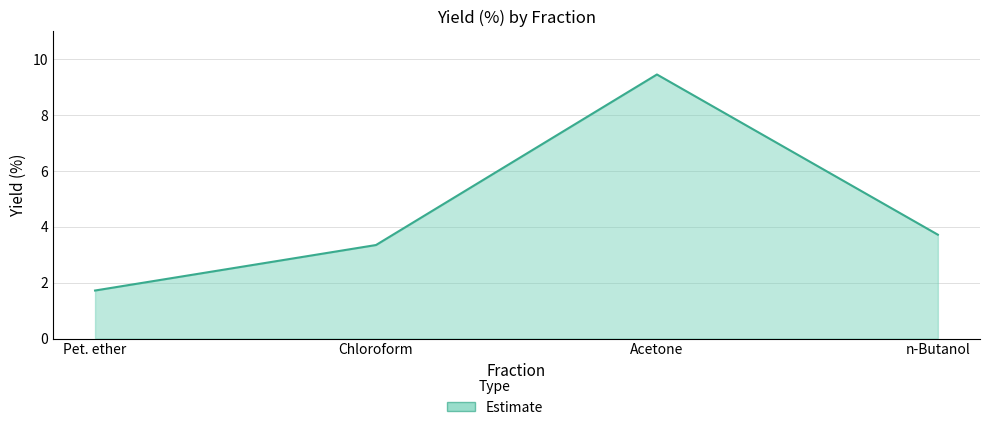

Which has a higher value, n-Butanol or Pet. ether?

n-Butanol